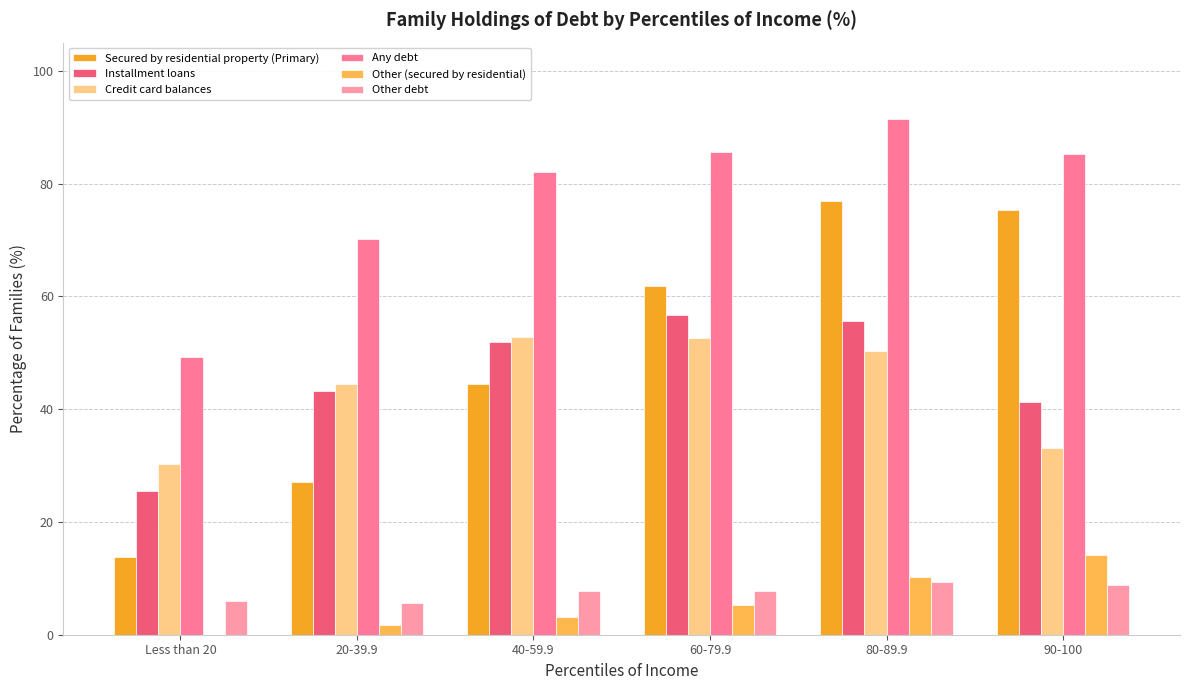

What position from the left is 20-39.9?

2